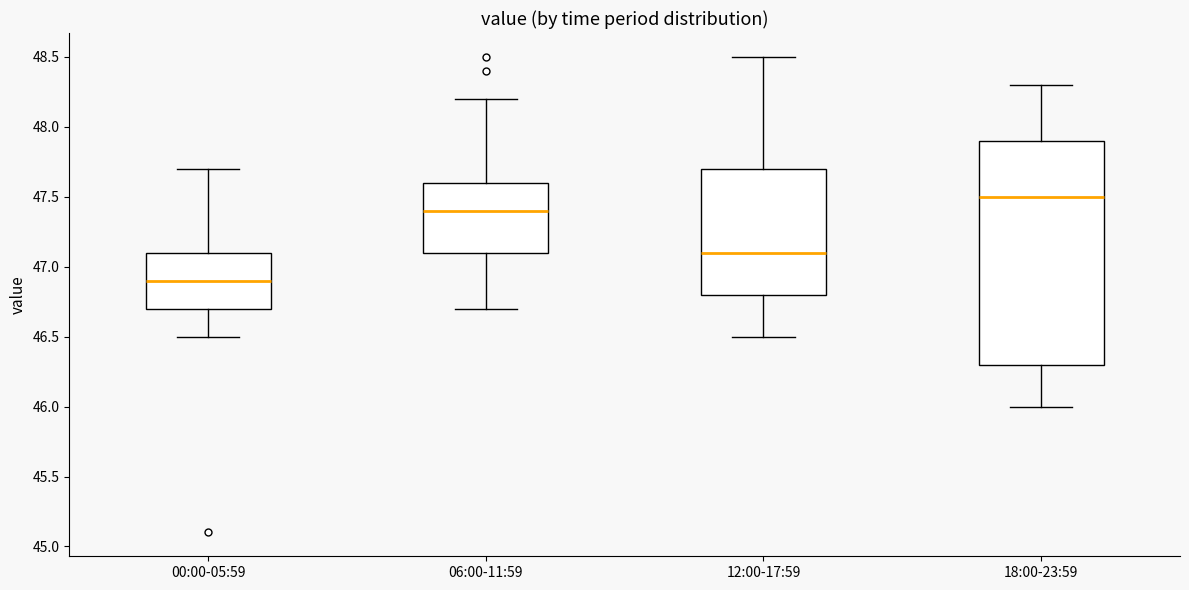

Where does the upper whisker of the box for 00:00-05:59 end on the y-axis? The values are not printed on the chart, so give them approximately, as read against the axis.

47.7